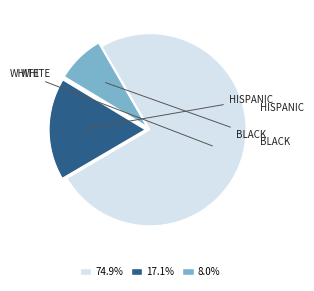

Is there any slice that represents more than half of the pie?

Yes